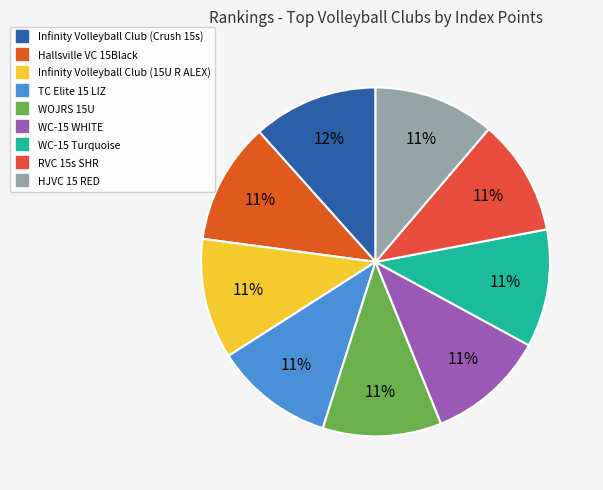

Count the number of slices in the pie.

9